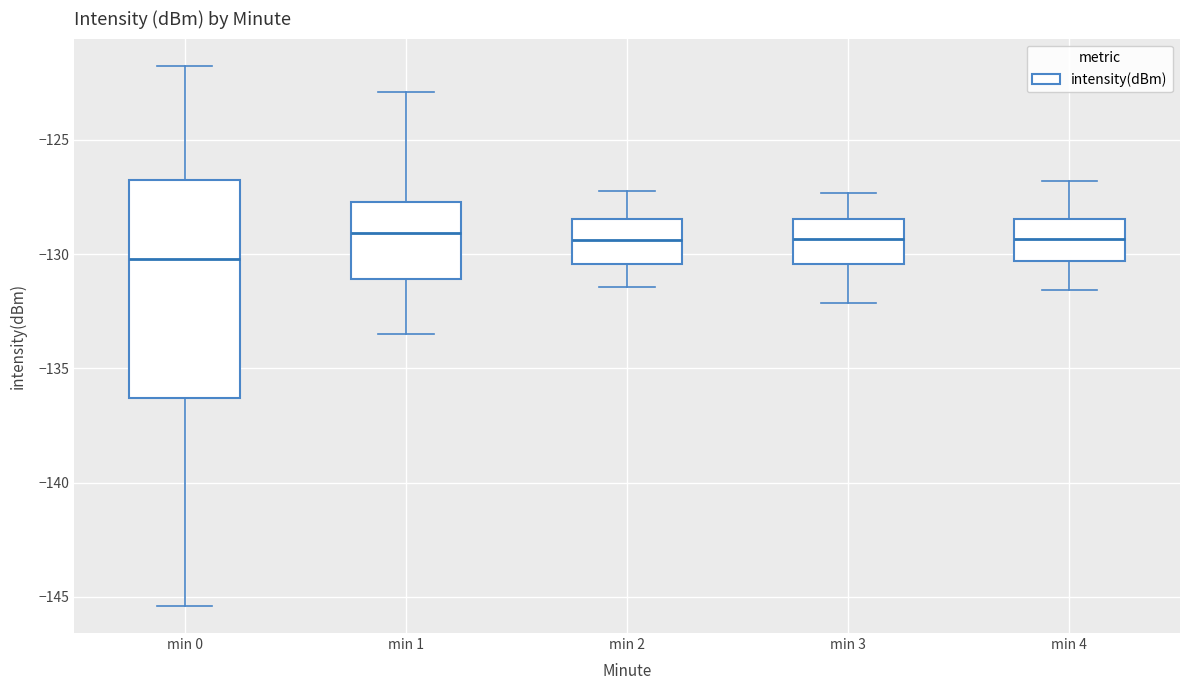

Reading left to right, read every box against the y-axis: the position of its median line, the range the box covers, and the ends of its whiskers. The values are not printed on the chart, so give them approximately, as read against the axis.

min 0: median -130.0, box -136.5 to -126.5, whiskers -145.5 to -122.0
min 1: median -129.0, box -131.0 to -127.5, whiskers -133.5 to -123.0
min 2: median -129.5, box -130.5 to -128.5, whiskers -131.5 to -127.0
min 3: median -129.5, box -130.5 to -128.5, whiskers -132.0 to -127.5
min 4: median -129.5, box -130.5 to -128.5, whiskers -131.5 to -127.0